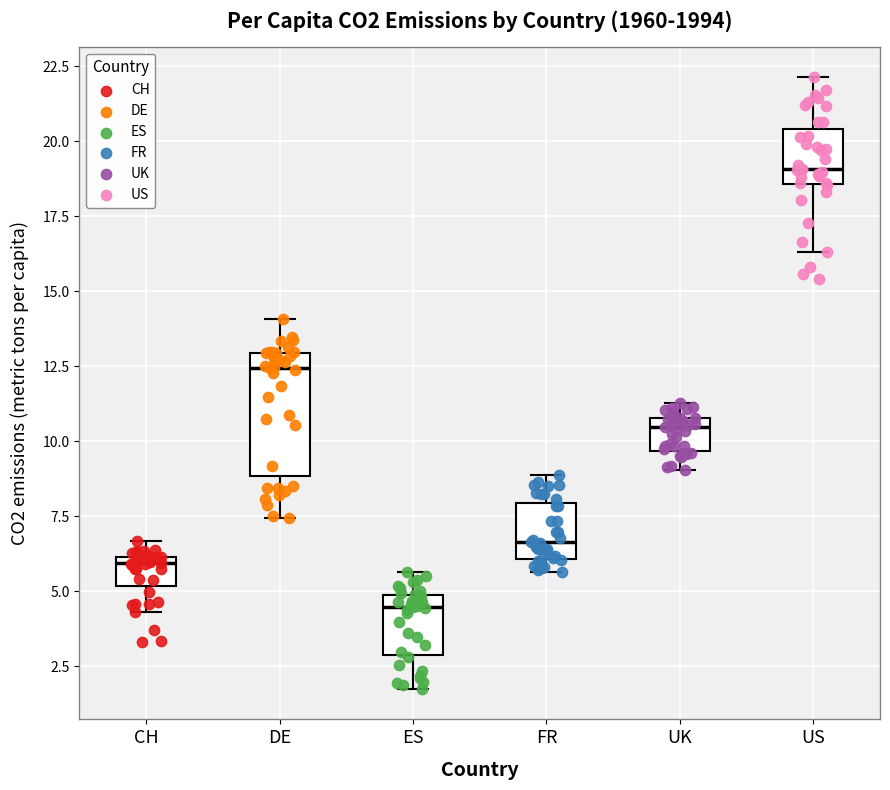

Reading left to right, read every box against the y-axis: the position of its median line, the range the box covers, and the ends of its whiskers. The values are not printed on the chart, so give them approximately, as read against the axis.

CH: median 6.0 (just below the box's upper edge), box 5.0 to 6.0, whiskers 4.5 to 6.5
DE: median 12.5, box 9.0 to 13.0, whiskers 7.5 to 14.0
ES: median 4.5, box 3.0 to 5.0, whiskers 2.0 to 5.5
FR: median 6.5, box 6.0 to 8.0, whiskers 5.5 to 9.0
UK: median 10.5, box 9.5 to 11.0, whiskers 9.0 to 11.5
US: median 19.0, box 18.5 to 20.5, whiskers 16.5 to 22.0